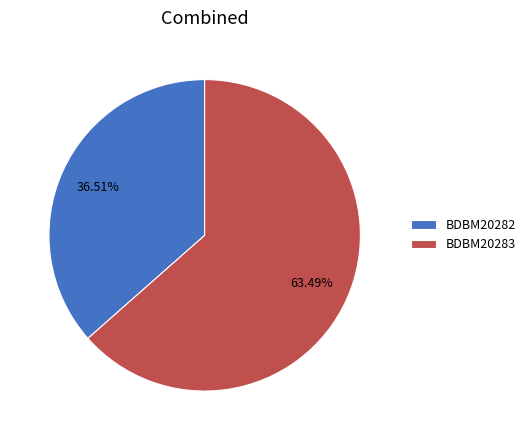

Between BDBM20282 and BDBM20283, which is larger?

BDBM20283